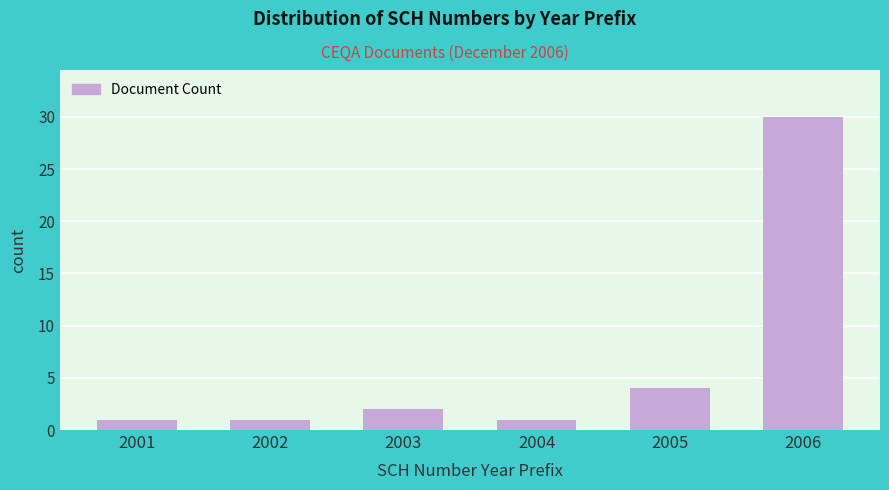

Reading left to right, list all the values displayed in this chart.

1	1	2	1	4	30